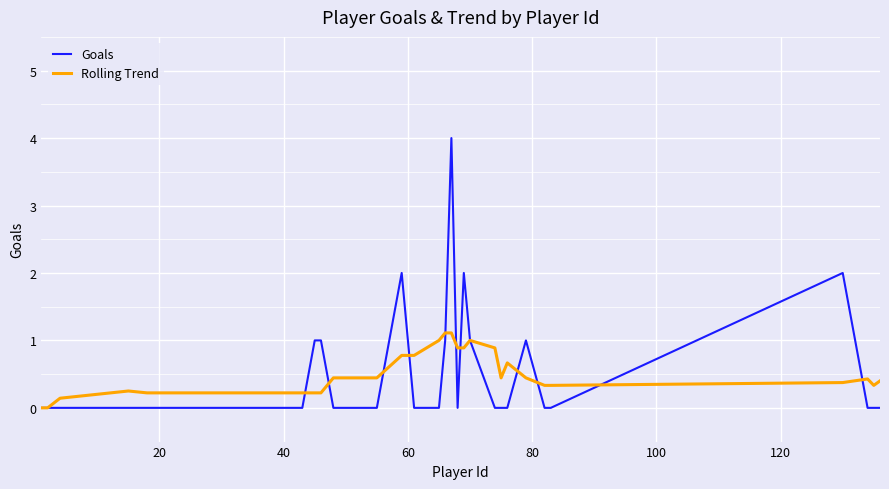

How many Rolling Trend values are between 0 and 1?

28